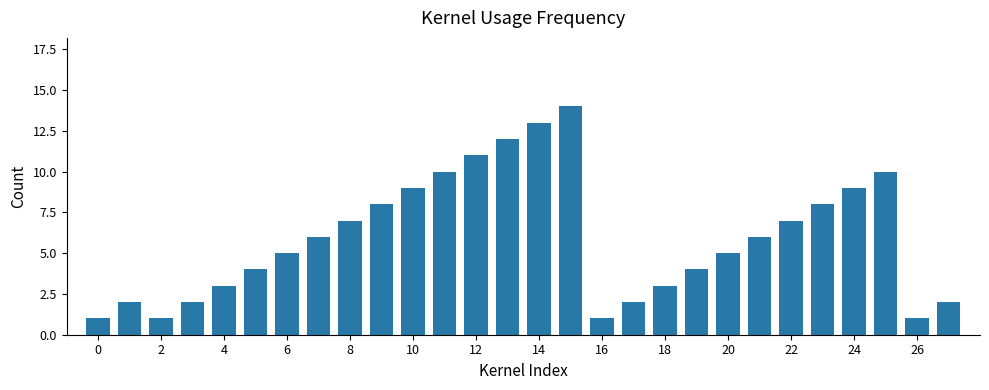

Does the chart contain any negative values?

No